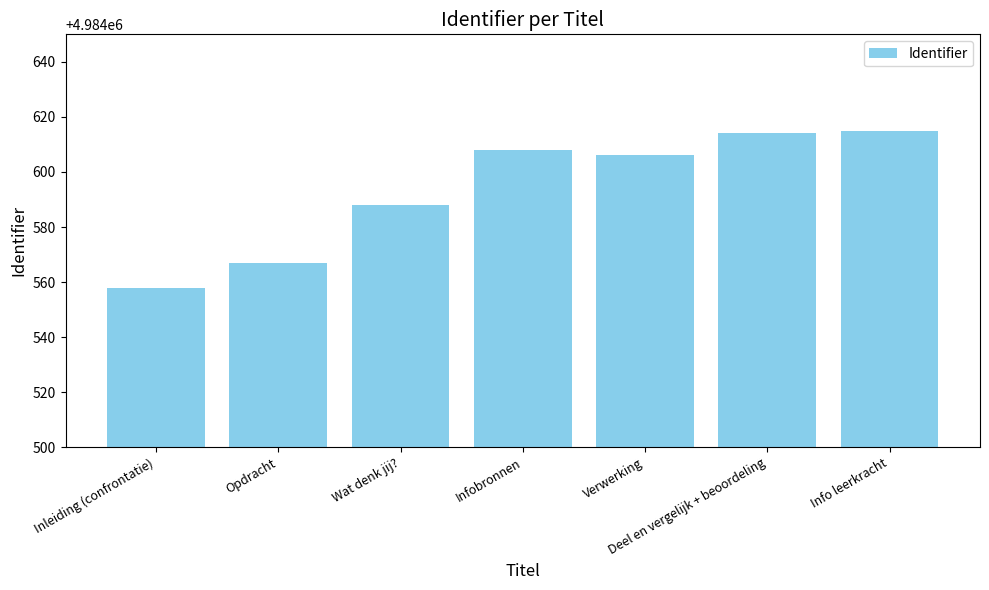

Reading right to left, what are all the values shown in this chart?

Info leerkracht=4984615	Deel en vergelijk + beoordeling=4984614	Verwerking=4984606	Infobronnen=4984608	Wat denk jij?=4984588	Opdracht=4984567	Inleiding (confrontatie)=4984558